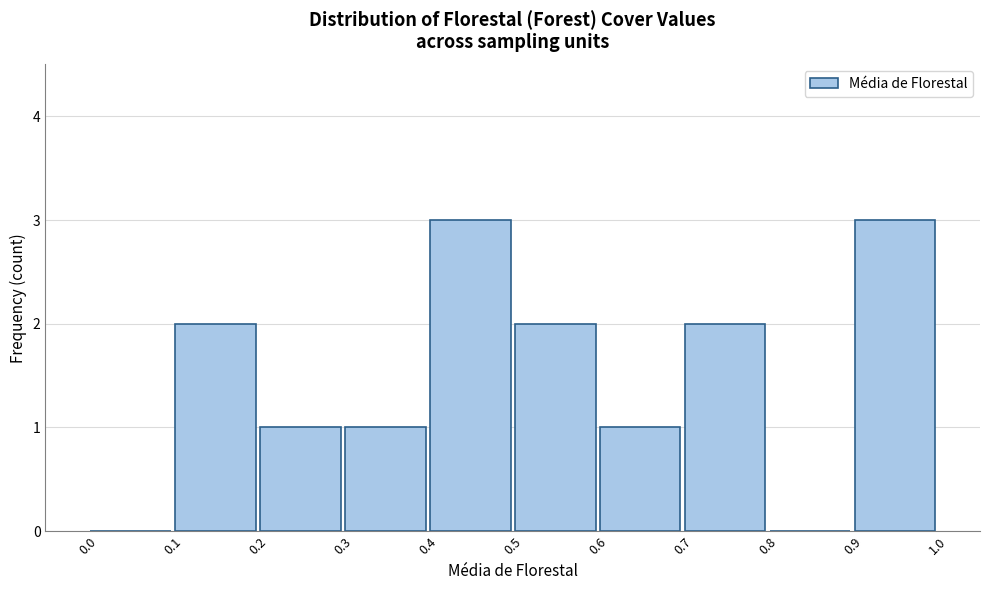

Reading left to right, transcribe this chart: for each bar, give the range it covers on the x-axis and its height. The values are not printed on the chart, so give them approximately, as read against the axis.

0.0 to 0.1: 0
0.1 to 0.2: 2
0.2 to 0.3: 1
0.3 to 0.4: 1
0.4 to 0.5: 3
0.5 to 0.6: 2
0.6 to 0.7: 1
0.7 to 0.8: 2
0.8 to 0.9: 0
0.9 to 1.0: 3